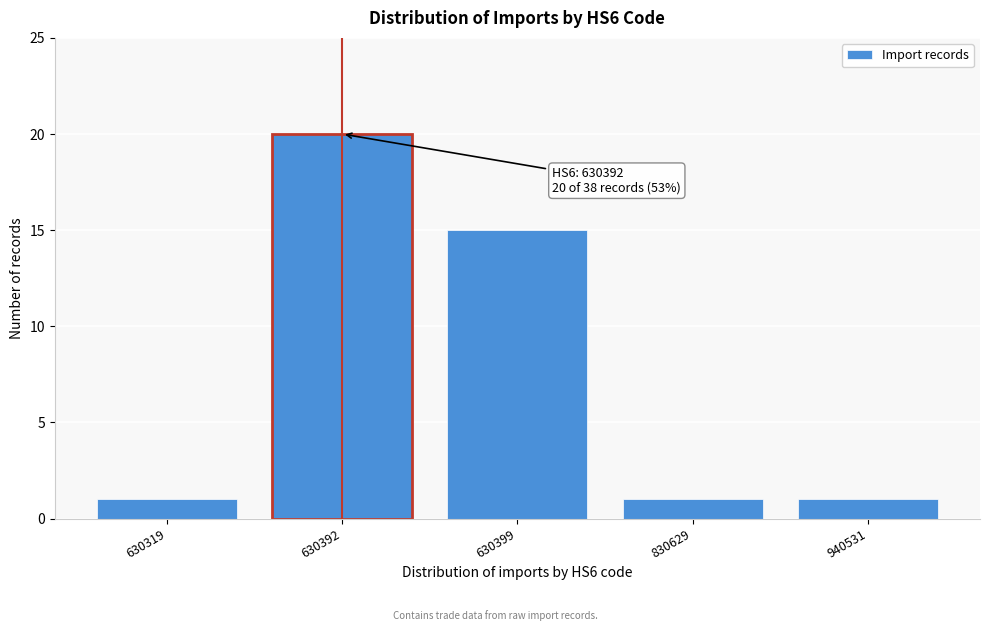

Reading left to right, extract all data points from this chart.

1	20	15	1	1